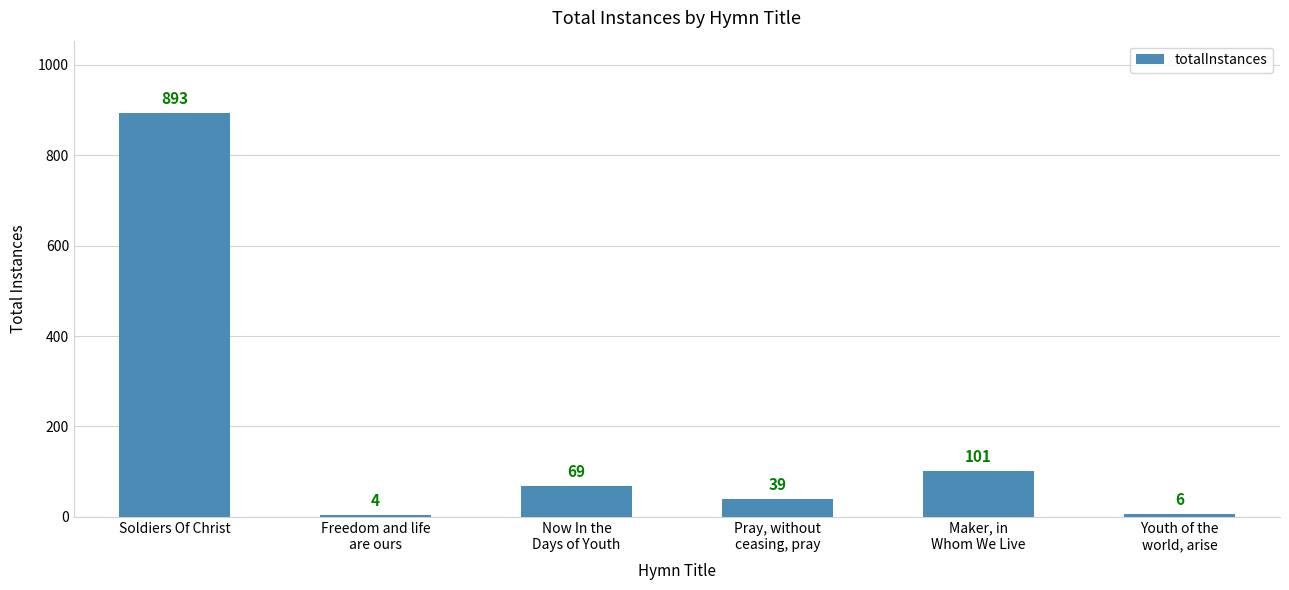

Which has a higher value, Soldiers Of Christ or Freedom and life
are ours?

Soldiers Of Christ